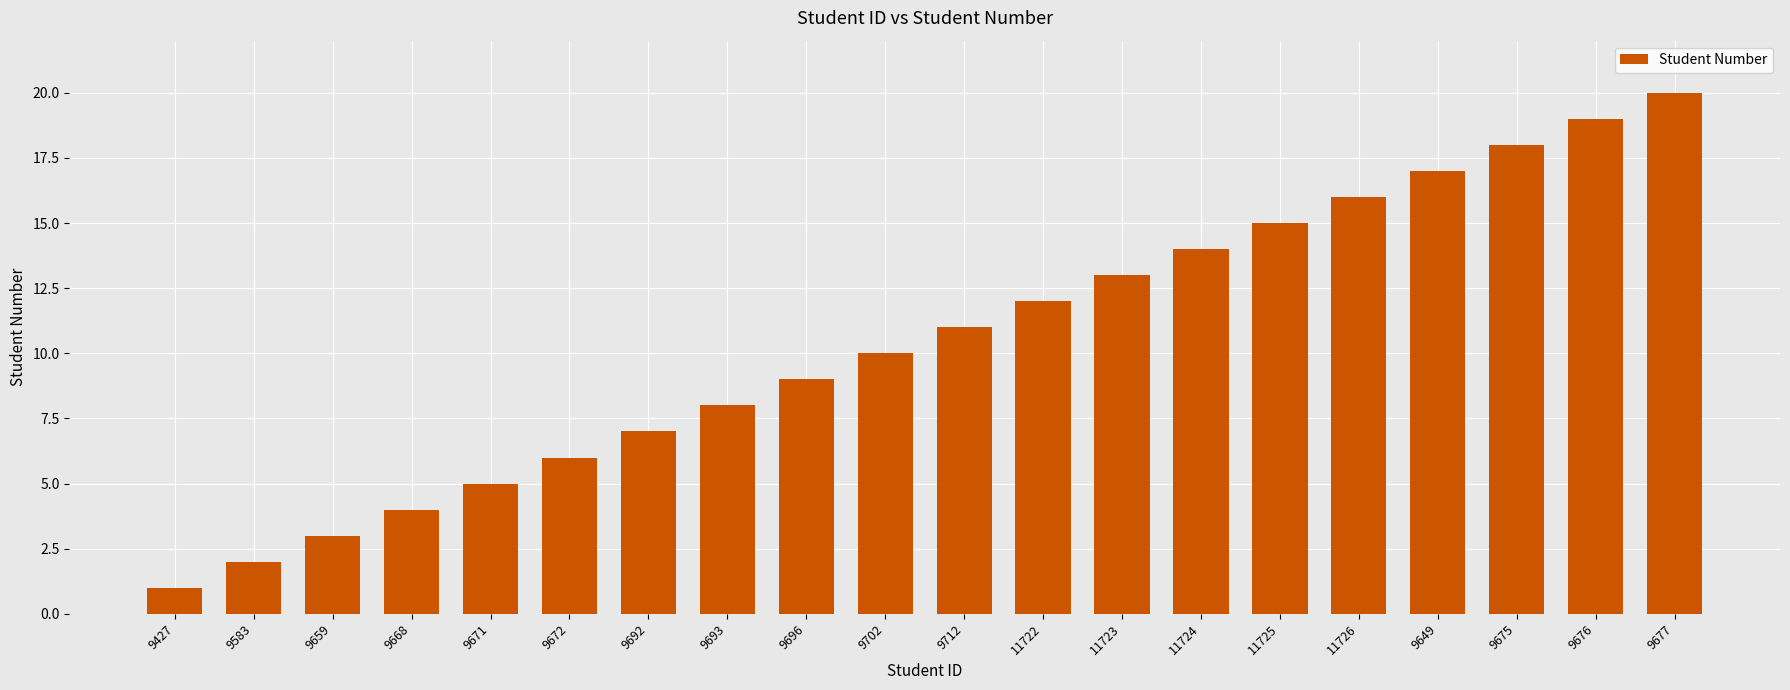

True or false: the data shows 22 at 11726.

False